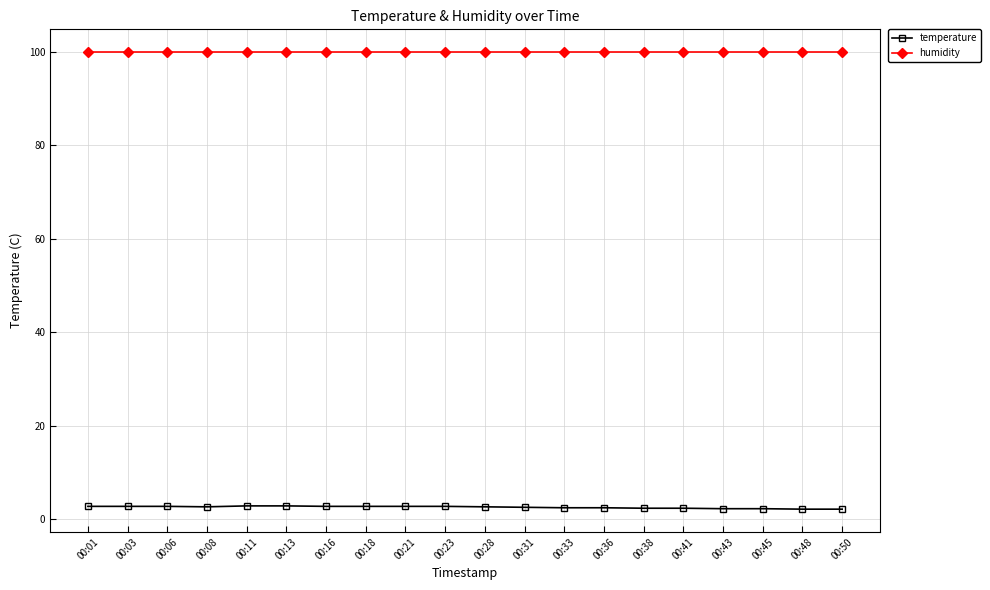

True or false: temperature and humidity intersect in this chart.

False